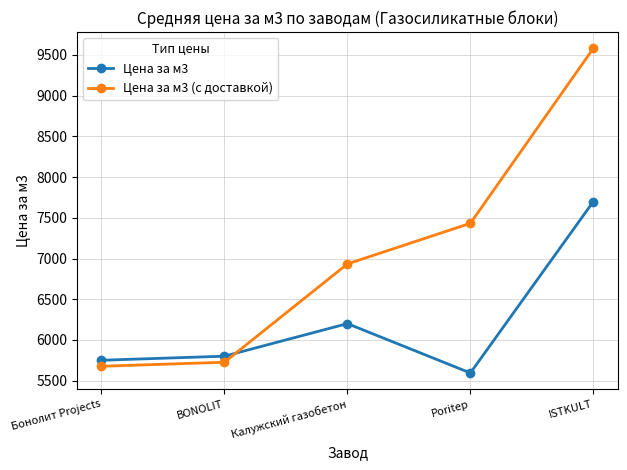

How many distinct data groups are displayed?

2